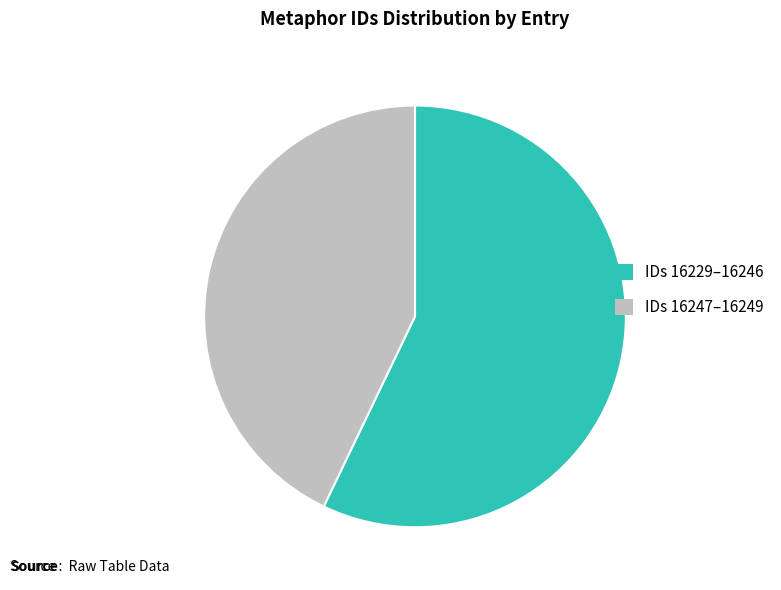

The IDs 16229–16246 slice represents 57% of the pie. True or false?

True